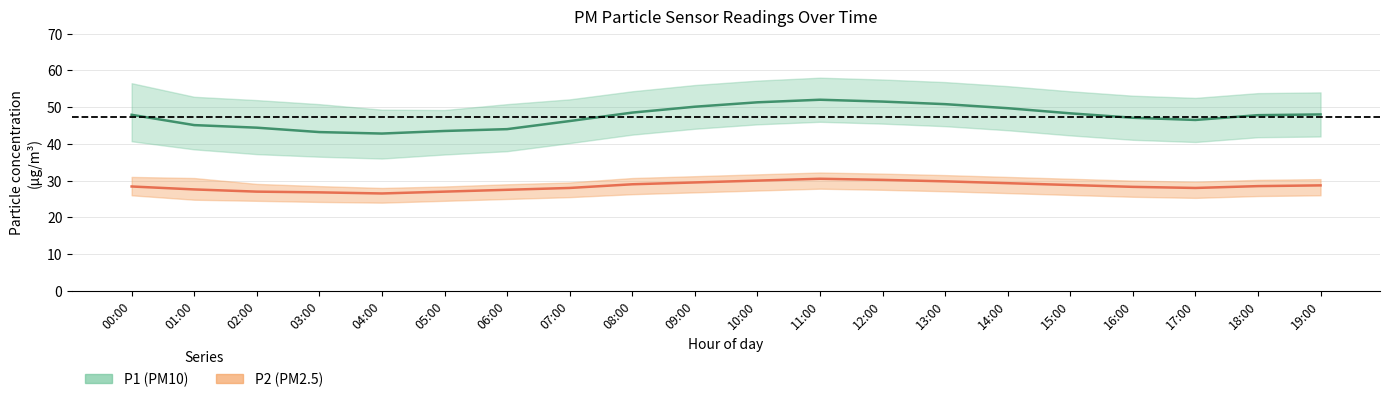

What is the label of the 12th point from the left?

11:00